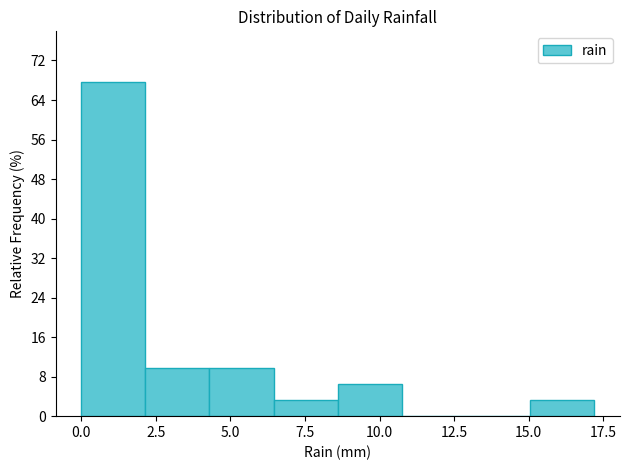

How tall is the bar that spans 0.00 to 2.15 on the x-axis? Neither the bar edges nor the heights are printed on the chart, so give them approximately, as read against the axes.

68